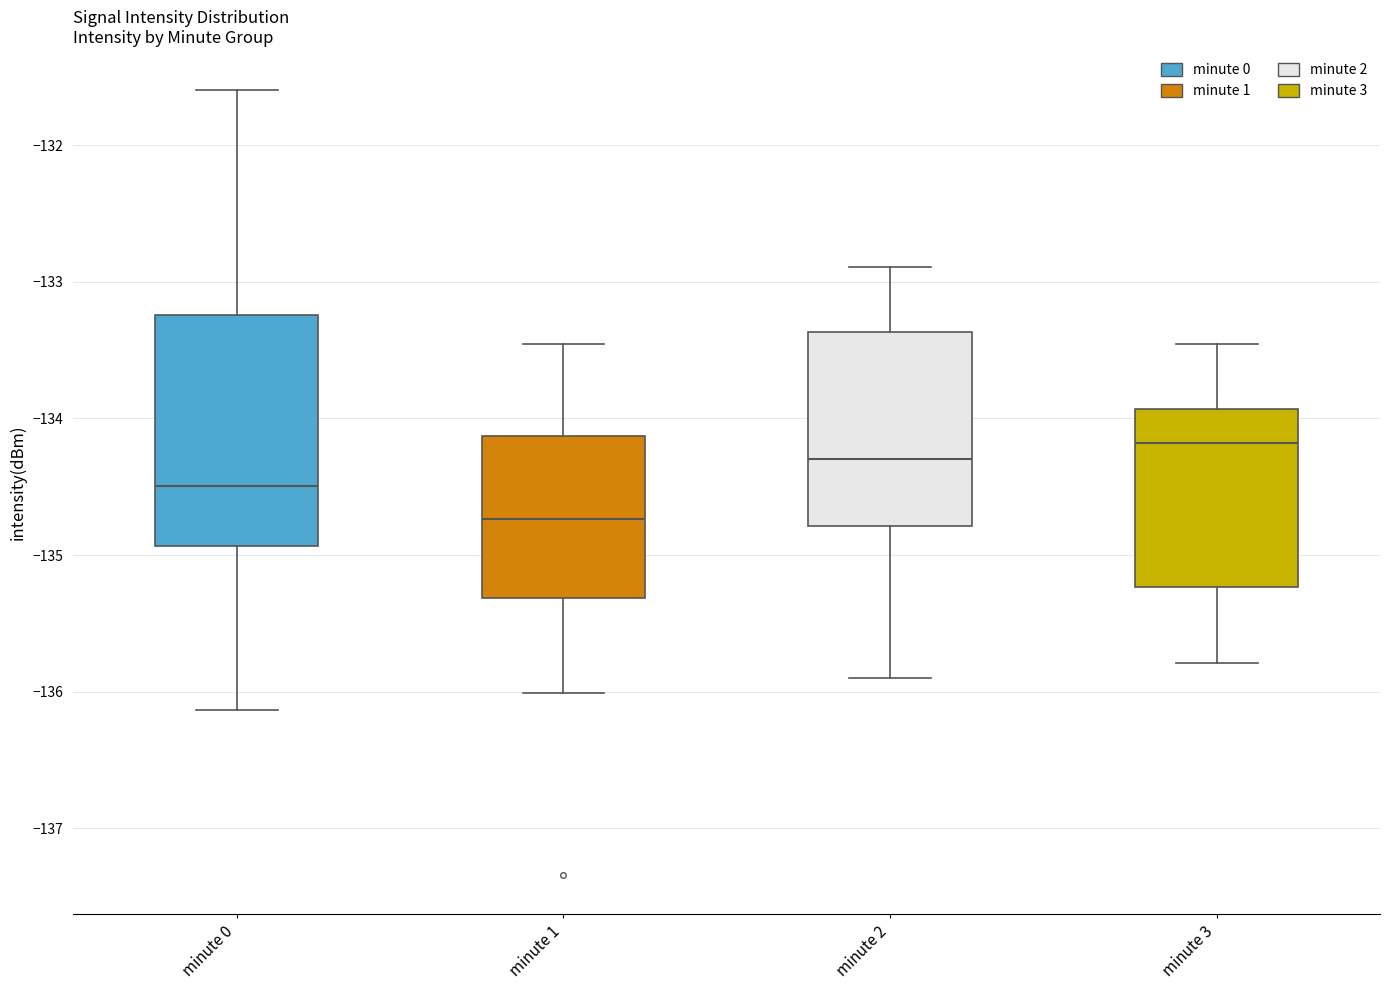

Comparing the boxes themselves (not the whiskers), which one is the tallest?

minute 0